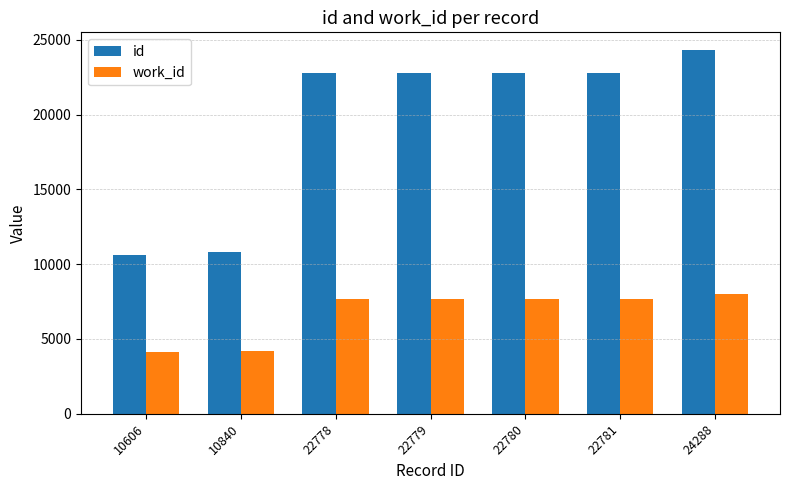

List the series in order of their overall mean, highest first.

id, work_id